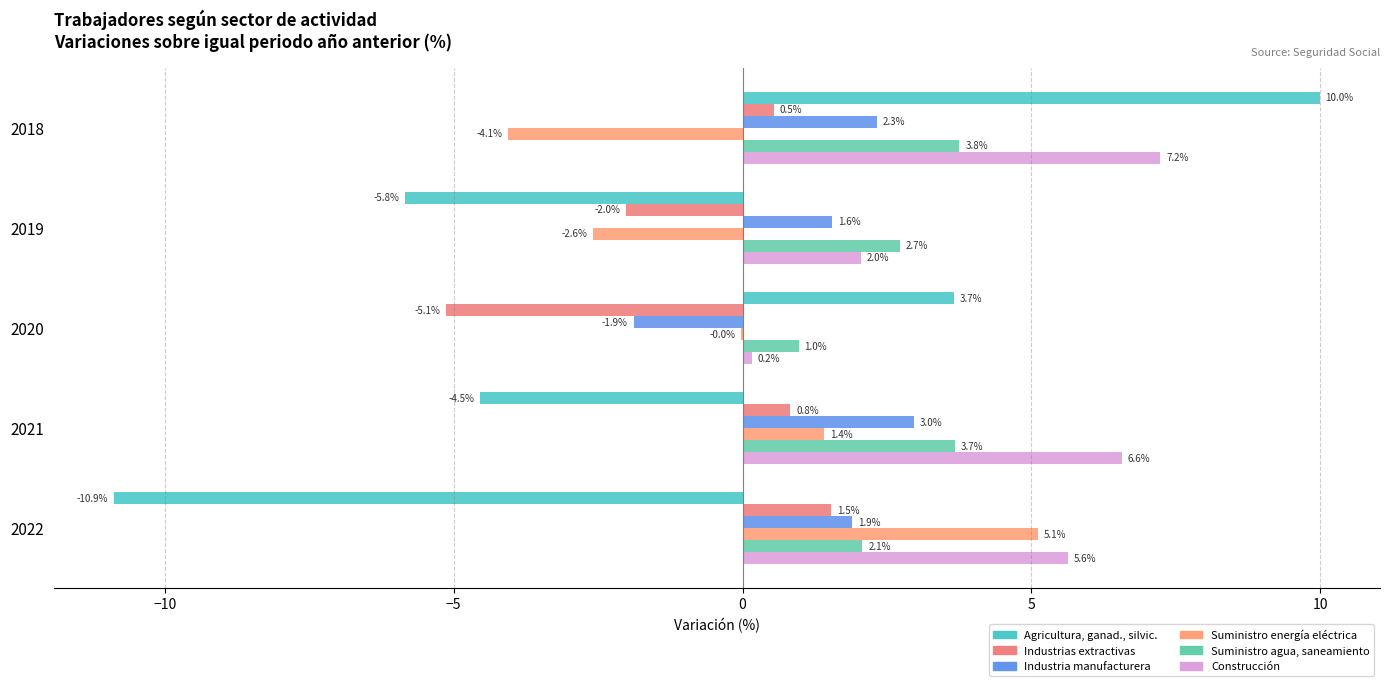

How many categories are shown in the chart?

5